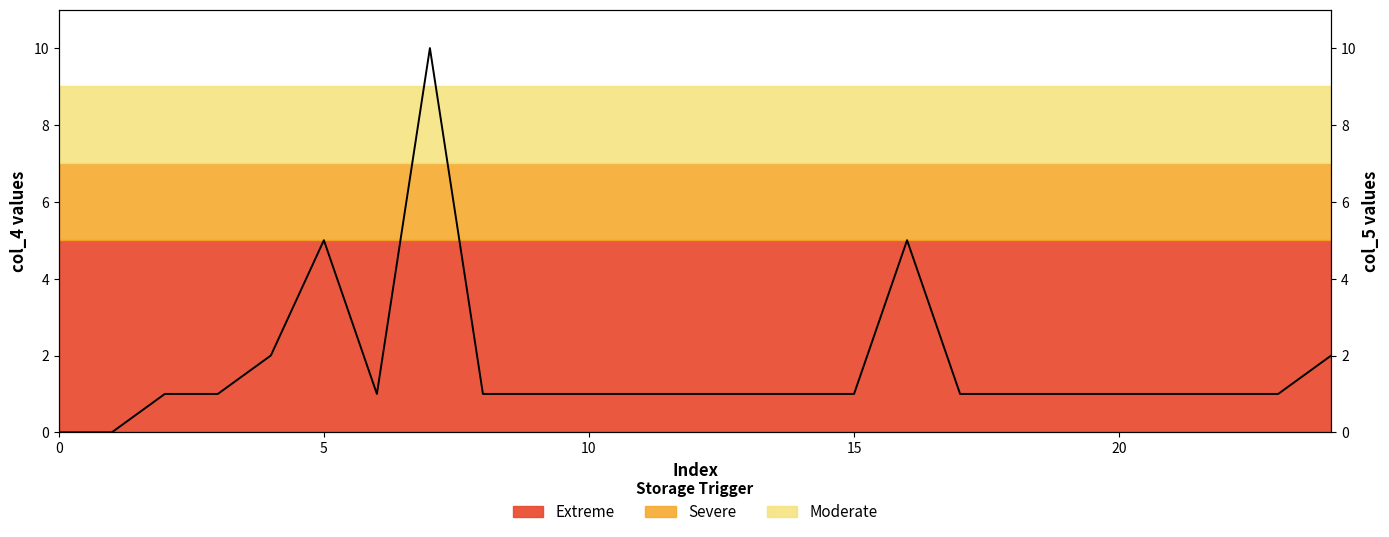

Where is the data nearest to the value 5?

5